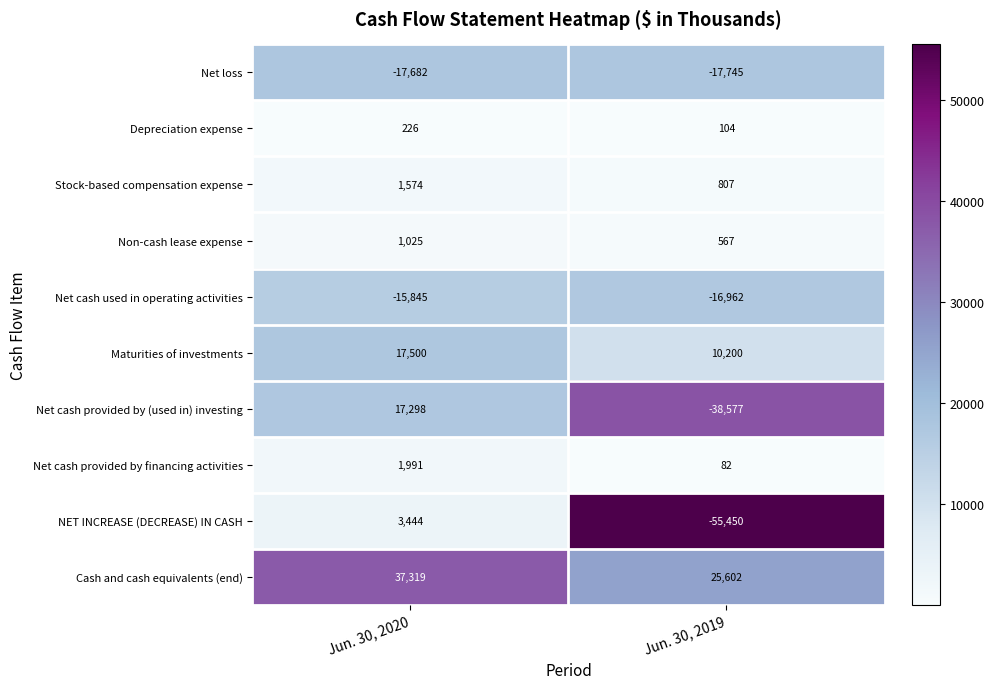

Is the value of Net cash provided by (used in) investing at Jun. 30, 2019 greater than the value of NET INCREASE (DECREASE) IN CASH at Jun. 30, 2020?

No